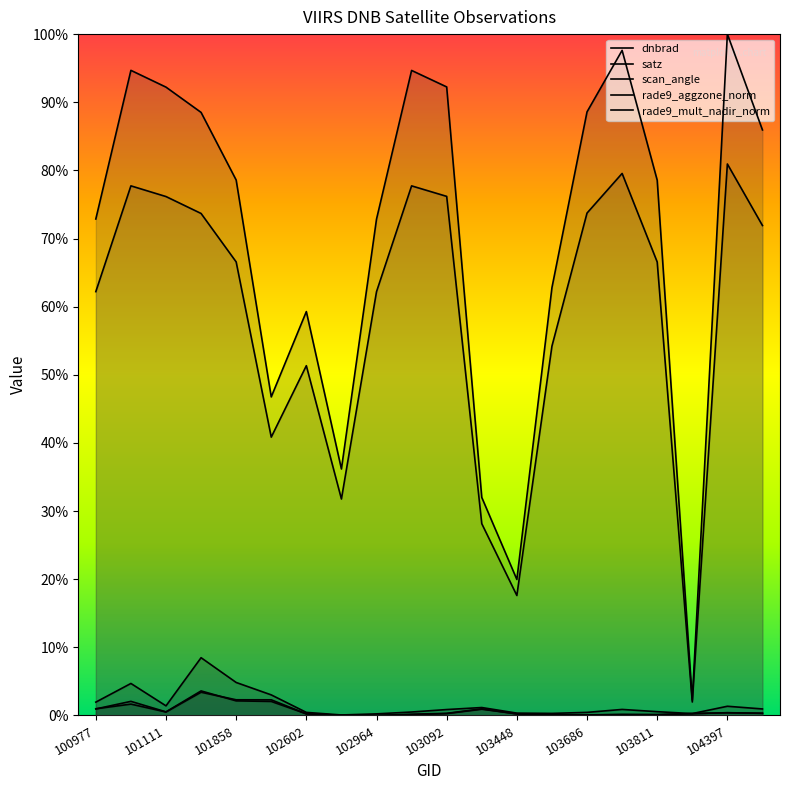

What is the difference between the satz values at 103092 and 102602?

33.0